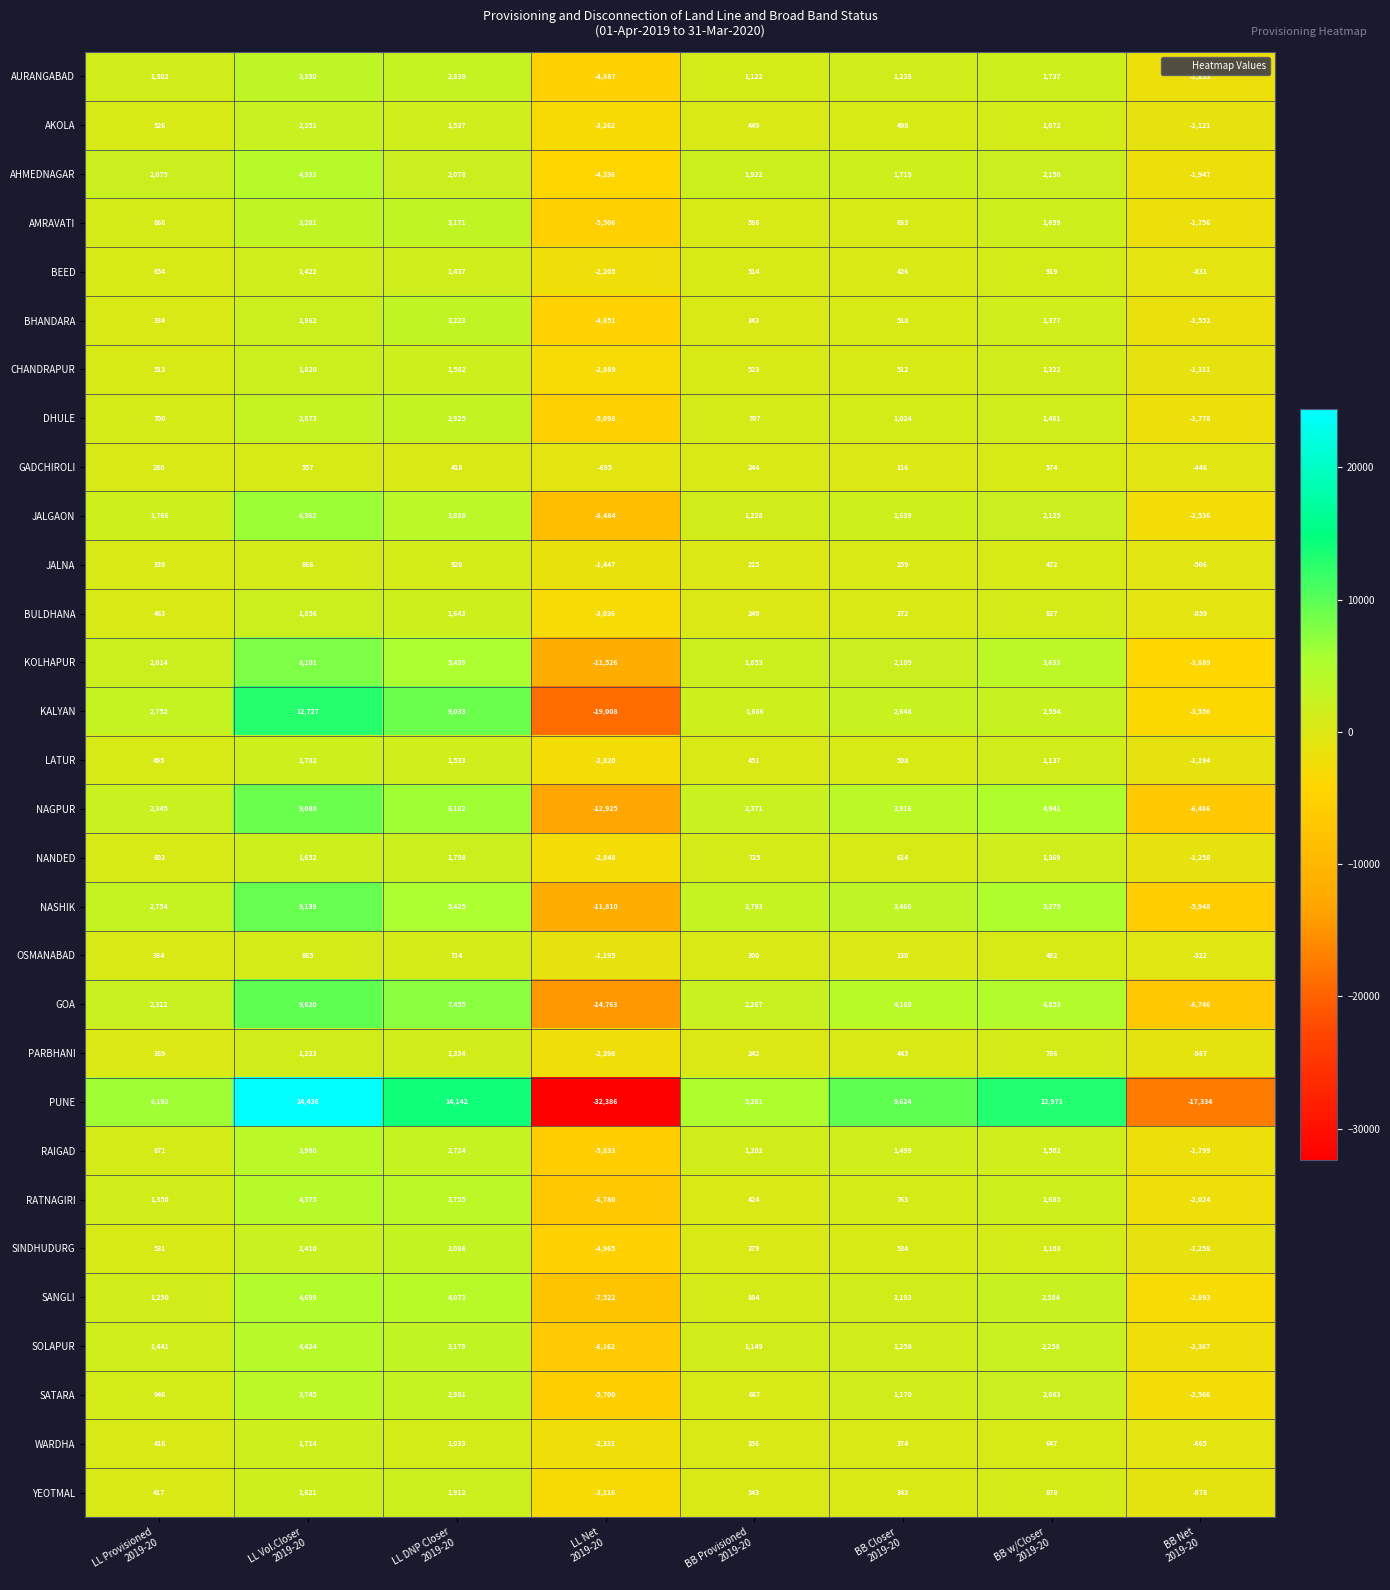

At how many categories does at least one series exceed 21037?

1